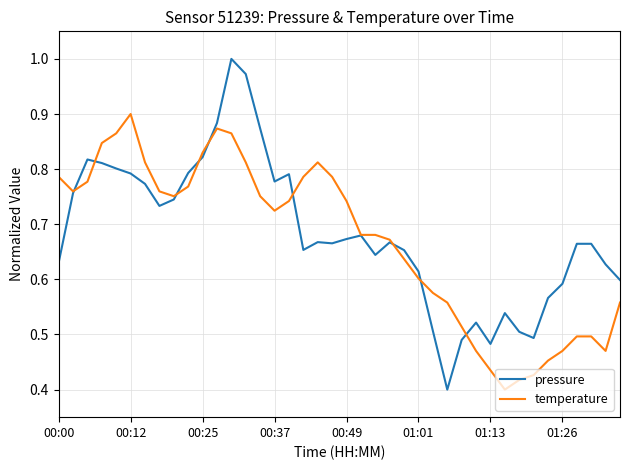

Which series has the largest range (max minus min)?

pressure